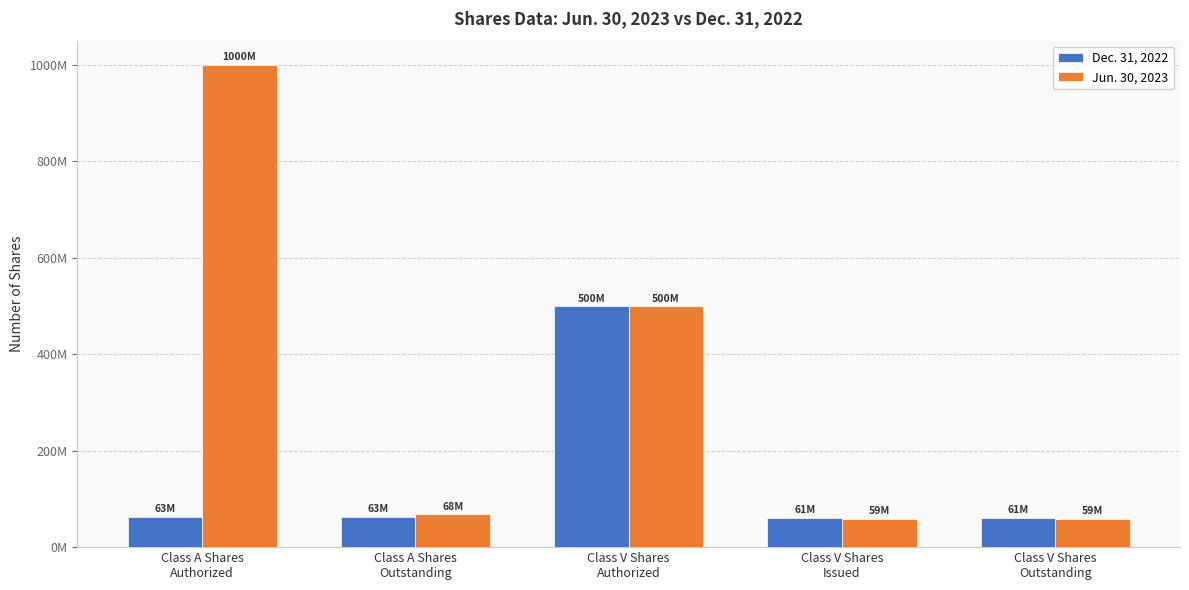

Where is Jun. 30, 2023 nearest to the value 529277500?

Class V Shares
Authorized